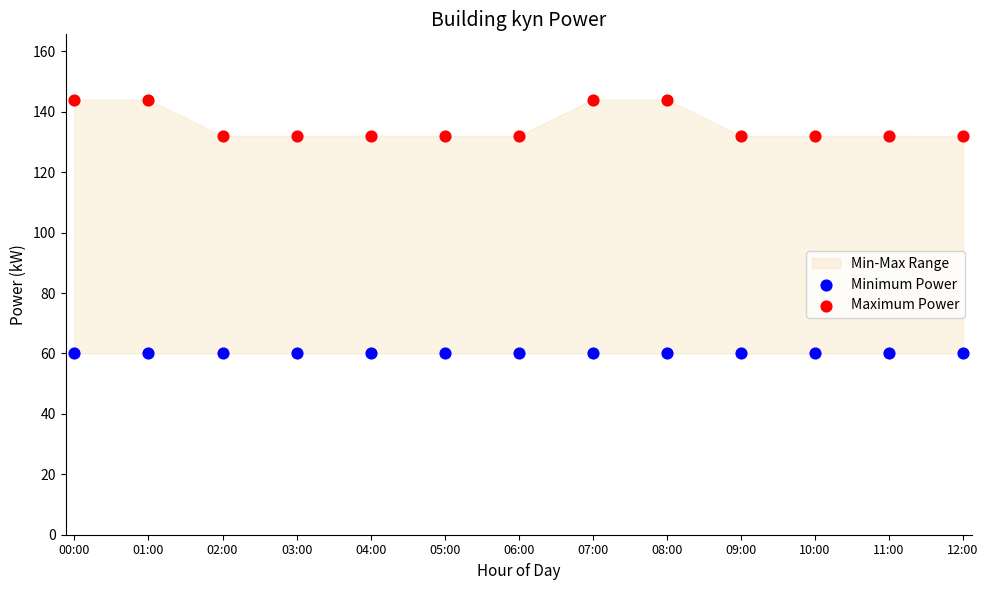

Which series reaches the maximum Y coordinate?

Maximum Power